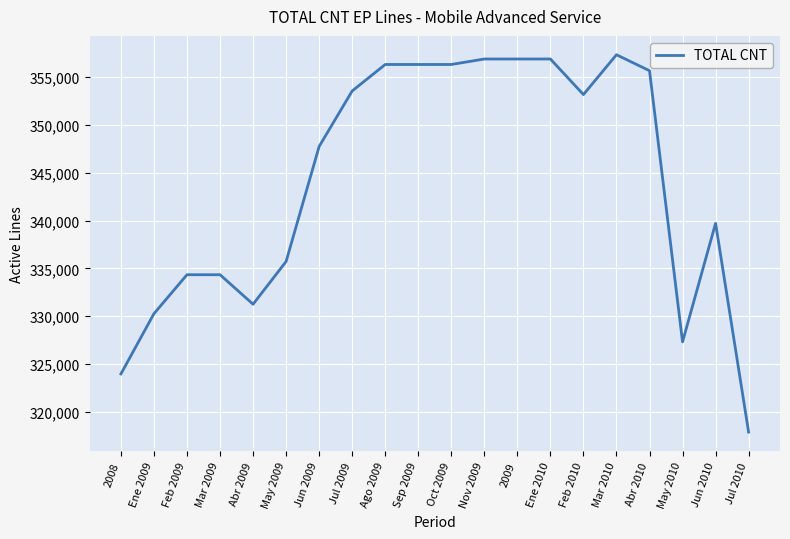

What value does the data have at Ene 2010?

356900